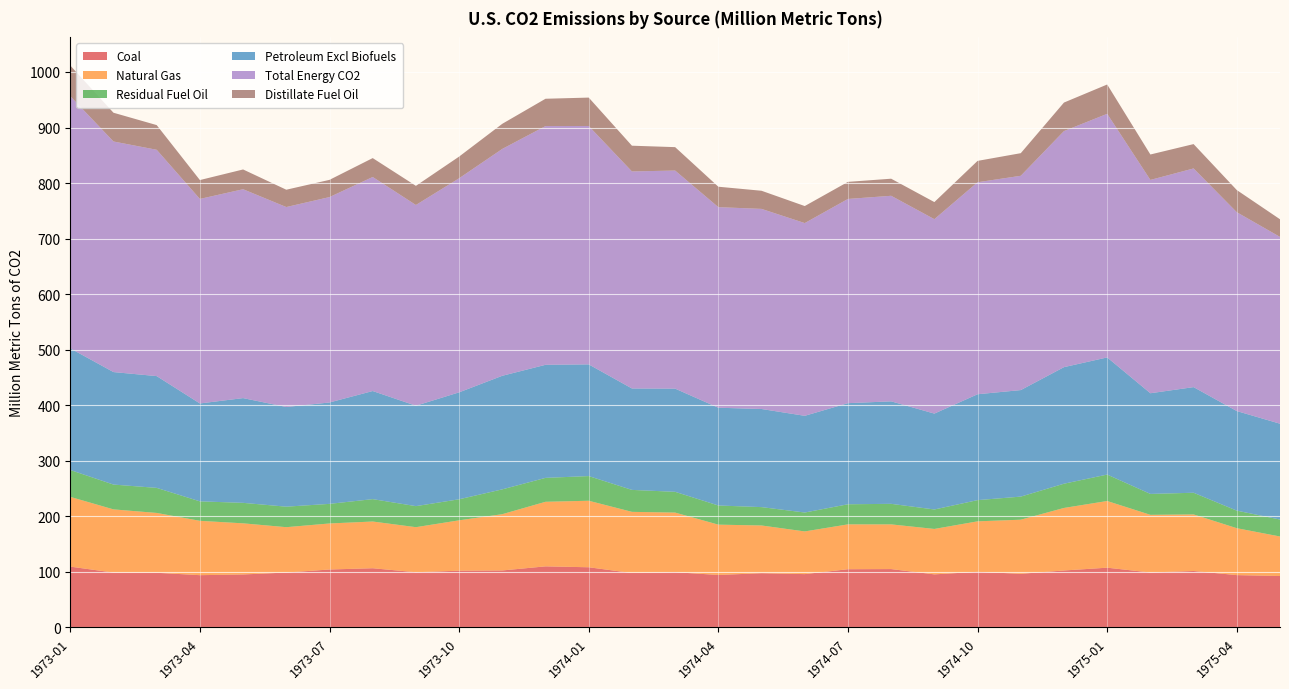

Reading right to left, what are all the values shown in this chart?

Coal: 1975-05=92.6	1975-04=94.2	1975-03=101.7	1975-02=99.0	1975-01=107.6	1974-12=102.6	1974-11=96.6	1974-10=100.2	1974-09=95.6	1974-08=105.1	1974-07=104.9	1974-06=96.1	1974-05=97.7	1974-04=94.5	1974-03=99.5	1974-02=98.0	1974-01=108.4	1973-12=110.0	1973-11=102.6	1973-10=102.2	1973-09=99.4	1973-08=106.6	1973-07=104.4	1973-06=98.9	1973-05=95.4	1973-04=94.2	1973-03=98.5	1973-02=98.8	1973-01=109.6
Natural Gas: 1975-05=71.1	1975-04=84.5	1975-03=101.8	1975-02=103.8	1975-01=120.0	1974-12=112.6	1974-11=97.4	1974-10=90.8	1974-09=81.8	1974-08=80.4	1974-07=80.7	1974-06=76.8	1974-05=85.9	1974-04=90.6	1974-03=107.3	1974-02=110.1	1974-01=119.7	1973-12=116.2	1973-11=101.3	1973-10=90.7	1973-09=81.1	1973-08=84.1	1973-07=82.9	1973-06=81.7	1973-05=92.0	1973-04=97.8	1973-03=107.7	1973-02=113.8	1973-01=125.6
Residual Fuel Oil: 1975-05=30.5	1975-04=31.6	1975-03=39.0	1975-02=37.6	1975-01=47.6	1974-12=43.7	1974-11=41.6	1974-10=38.2	1974-09=35.0	1974-08=37.0	1974-07=36.2	1974-06=34.0	1974-05=33.1	1974-04=34.5	1974-03=37.4	1974-02=39.5	1974-01=44.4	1973-12=43.1	1973-11=44.7	1973-10=37.9	1973-09=37.9	1973-08=40.3	1973-07=35.3	1973-06=36.9	1973-05=36.9	1973-04=35.1	1973-03=45.1	1973-02=44.7	1973-01=48.4
Petroleum Excl Biofuels: 1975-05=172.5	1975-04=179.3	1975-03=190.2	1975-02=181.3	1975-01=210.9	1974-12=209.8	1974-11=191.8	1974-10=190.6	1974-09=172.6	1974-08=184.5	1974-07=182.0	1974-06=174.1	1974-05=176.6	1974-04=176.0	1974-03=185.8	1974-02=182.6	1974-01=201.1	1973-12=203.5	1973-11=204.5	1973-10=192.5	1973-09=180.8	1973-08=194.6	1973-07=182.5	1973-06=179.4	1973-05=188.6	1973-04=176.2	1973-03=201.2	1973-02=202.5	1973-01=219.0
Total Energy CO2: 1975-05=336.3	1975-04=358.0	1975-03=393.7	1975-02=384.0	1975-01=438.6	1974-12=425.0	1974-11=385.8	1974-10=381.7	1974-09=350.0	1974-08=370.1	1974-07=367.6	1974-06=347.0	1974-05=360.2	1974-04=361.1	1974-03=392.6	1974-02=390.7	1974-01=429.2	1973-12=429.8	1973-11=408.4	1973-10=385.4	1973-09=361.3	1973-08=385.3	1973-07=369.8	1973-06=360.0	1973-05=376.0	1973-04=368.2	1973-03=407.4	1973-02=415.1	1973-01=454.1
Distillate Fuel Oil: 1975-05=31.7	1975-04=39.9	1975-03=43.8	1975-02=45.8	1975-01=52.8	1974-12=51.3	1974-11=40.7	1974-10=38.5	1974-09=30.8	1974-08=30.8	1974-07=30.8	1974-06=30.6	1974-05=32.6	1974-04=36.8	1974-03=42.2	1974-02=46.3	1974-01=51.1	1973-12=49.2	1973-11=45.2	1973-10=39.0	1973-09=34.5	1973-08=34.0	1973-07=31.0	1973-06=31.2	1973-05=35.6	1973-04=34.0	1973-03=44.5	1973-02=51.8	1973-01=55.2